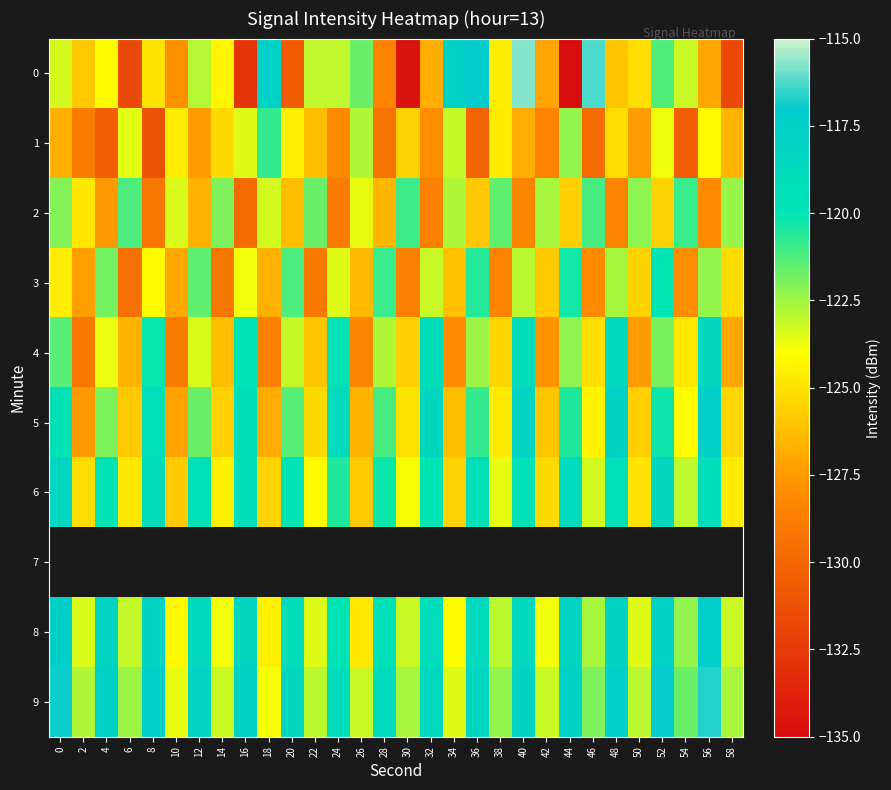

Where is 4 nearest to the value -123?

20